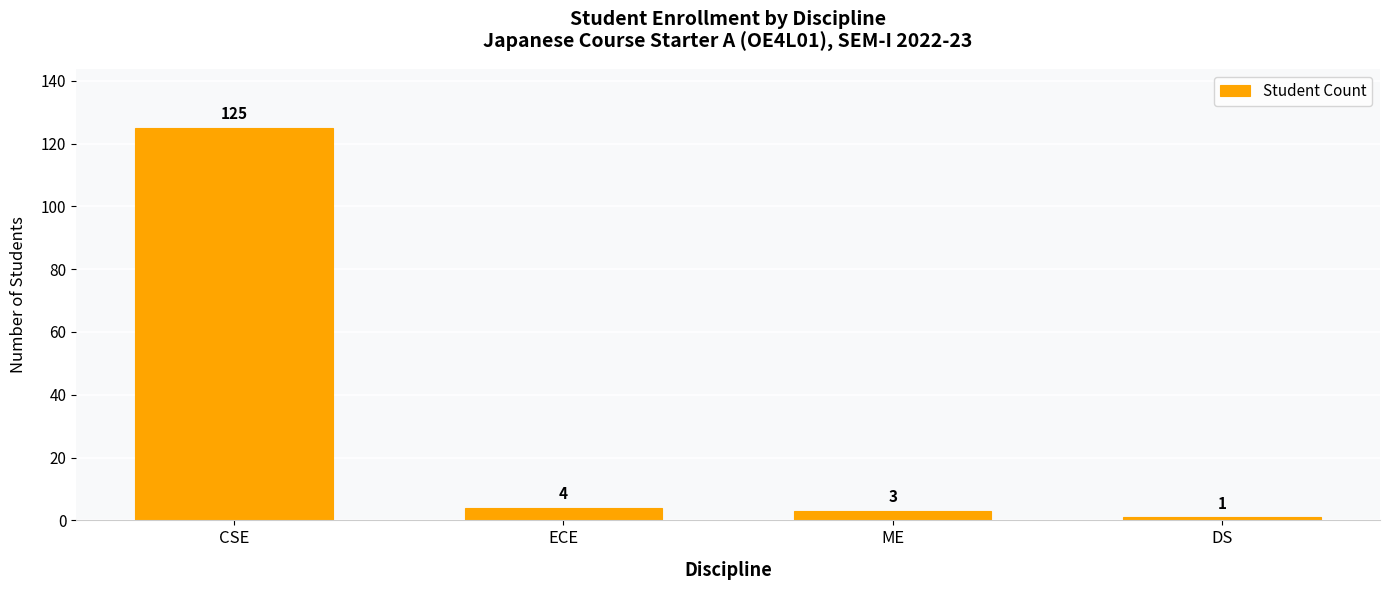

What is the change in value from ECE to DS?

-3